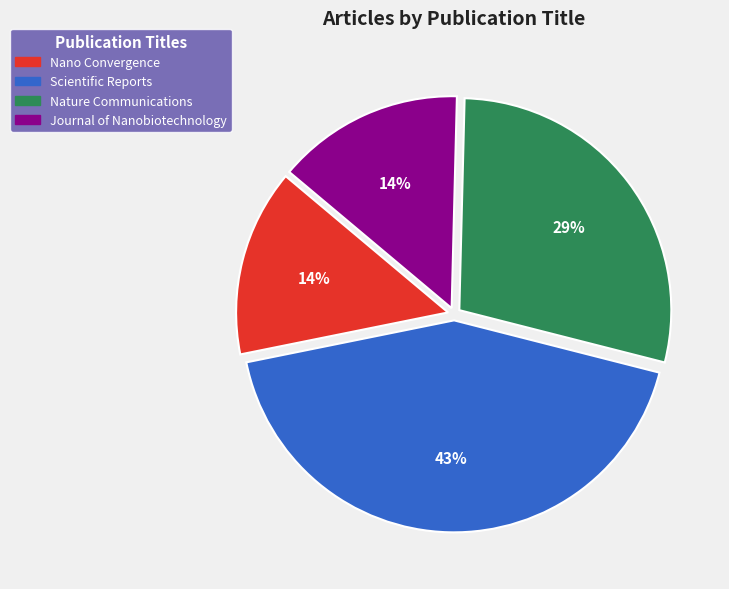

How many segments does this pie chart have?

4